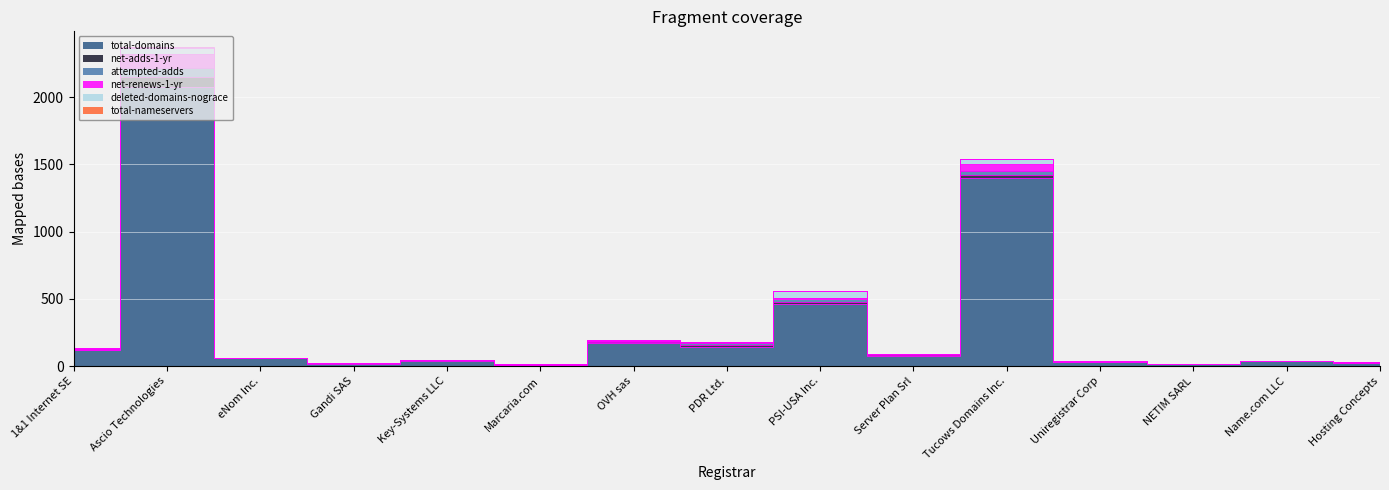

At which label does deleted-domains-nograce first exceed 1?

1&1 Internet SE